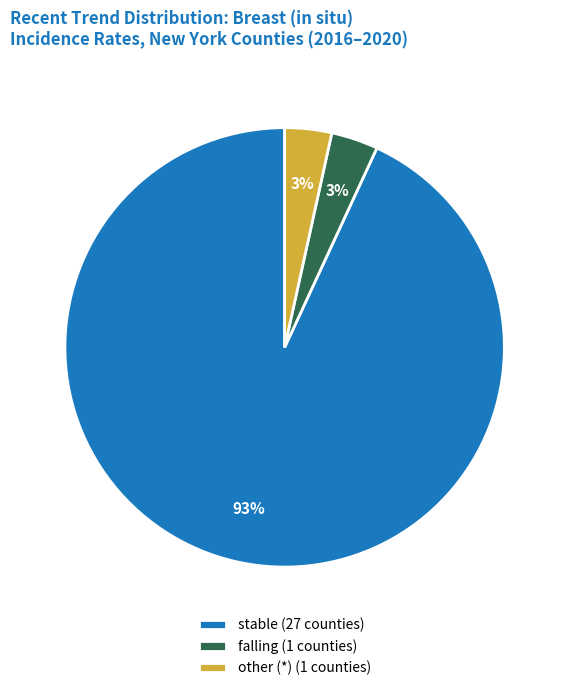

Do falling (1 counties) and stable (27 counties) together represent more than half of the pie?

Yes